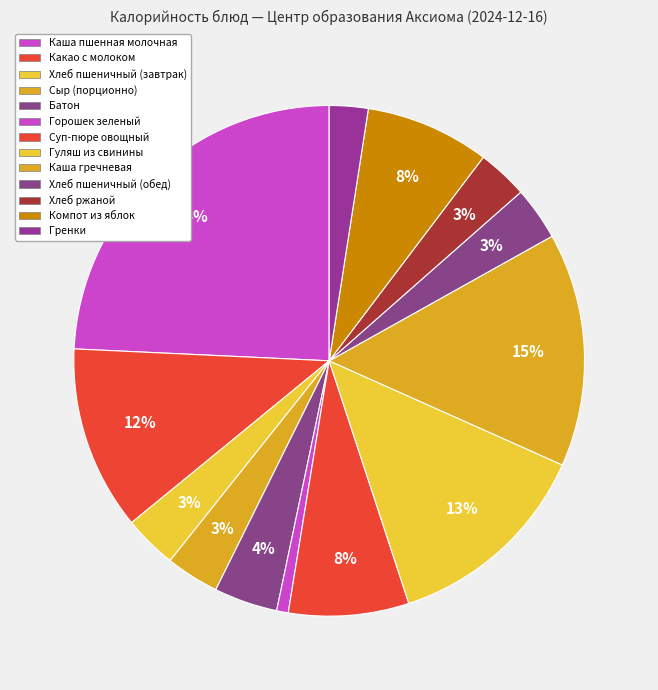

What percentage is the Сыр (порционно) slice, to the nearest percent?

3%